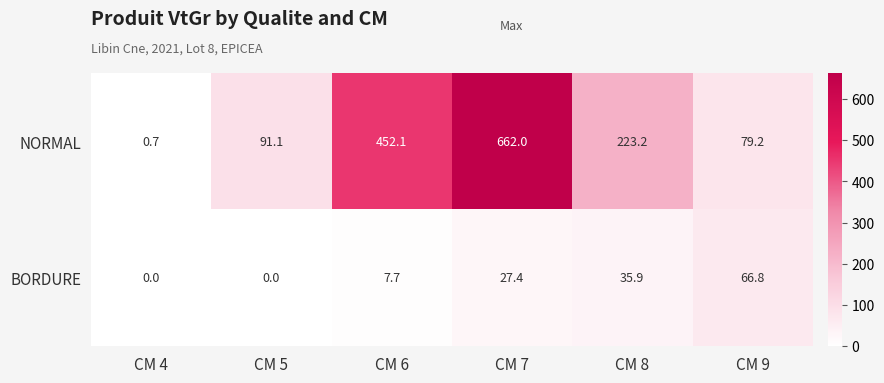

Reading left to right, what are all the values shown in this chart?

NORMAL: CM 4=0.7	CM 5=91.1	CM 6=452.1	CM 7=662.0	CM 8=223.2	CM 9=79.2
BORDURE: CM 4=0.0	CM 5=0.0	CM 6=7.7	CM 7=27.4	CM 8=35.9	CM 9=66.8